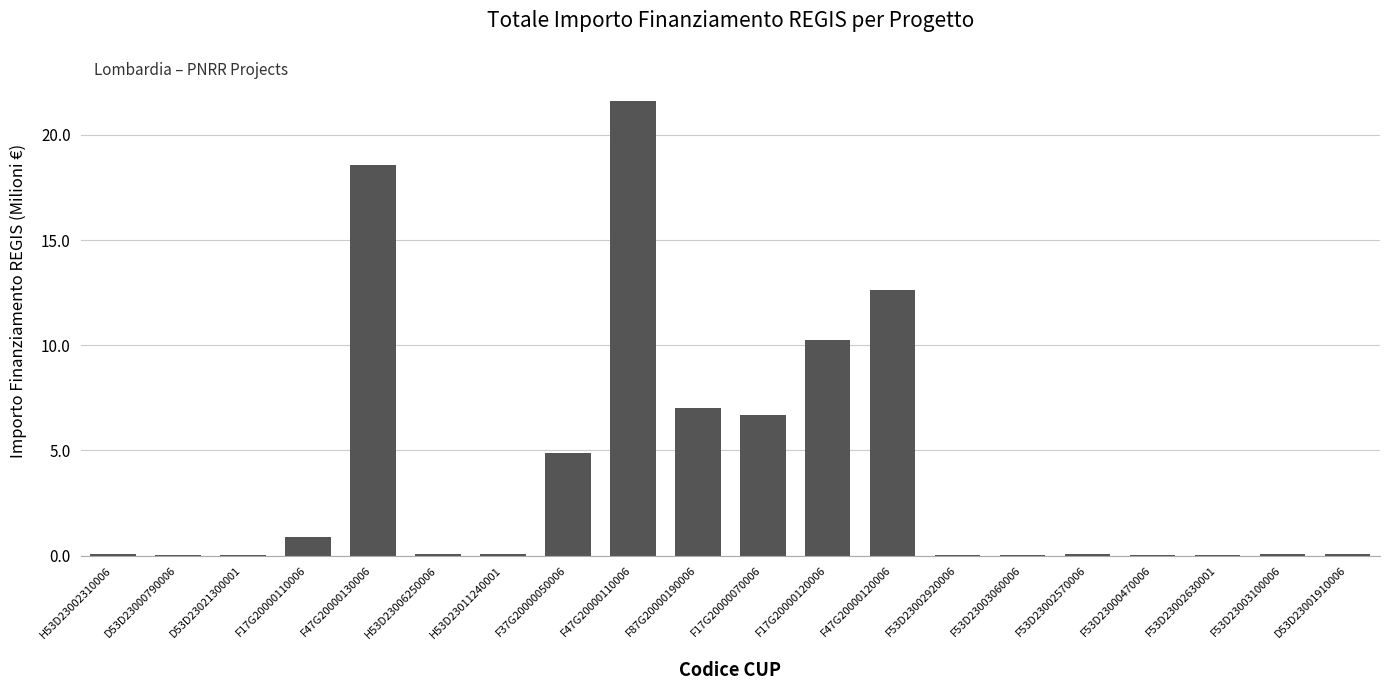

What is the sum of all values?

83.2